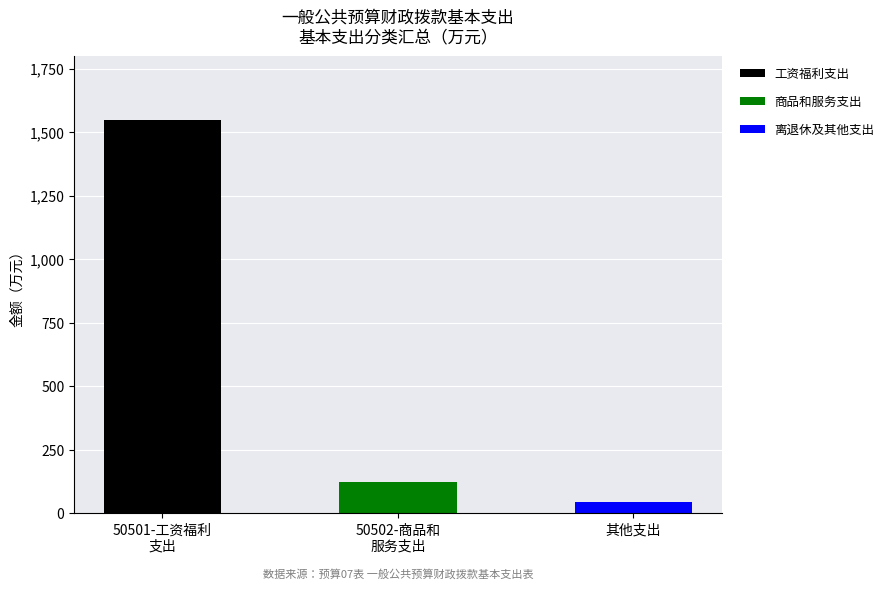

What is the total value across all series at 50501-工资福利
支出?

1549.6